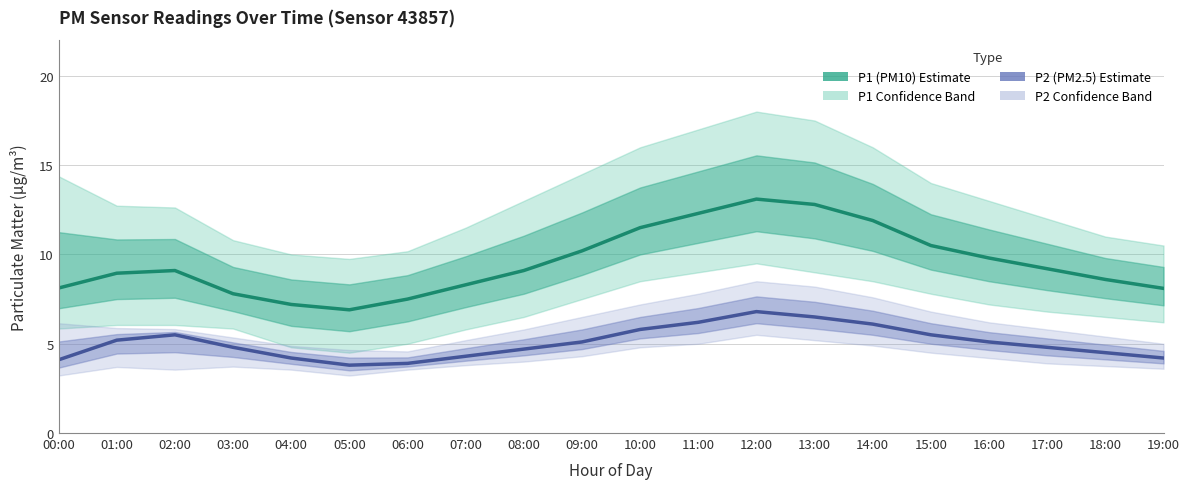

Which series has the largest total across all categories?

P1 (PM10 estimate)